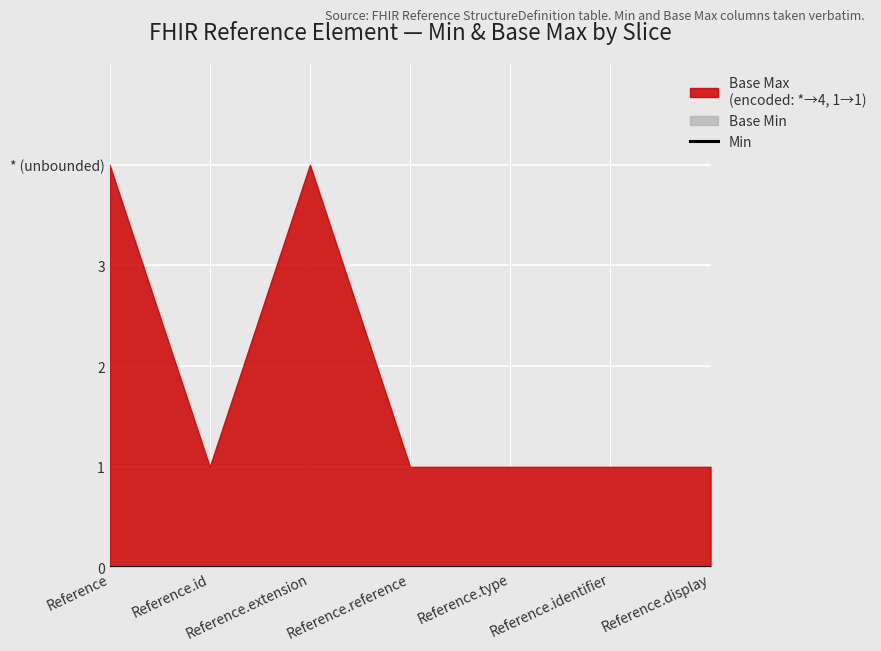

Which series has the widest spread of values?

Base Min